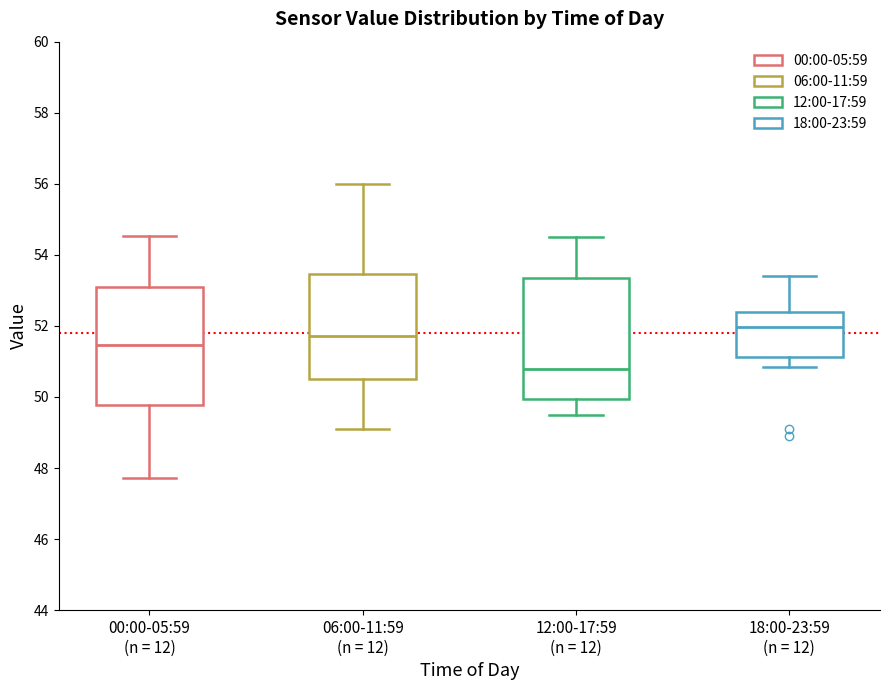

Reading left to right, transcribe this box plot: for each box, give where its median line is, the range the box spans, and where its two whiskers end, as read against the y-axis. The values are not printed on the chart, so give them approximately, as read against the axis.

00:00-05:59 (n = 12): median 51.4, box 49.8 to 53.2, whiskers 47.8 to 54.6
06:00-11:59 (n = 12): median 51.8, box 50.6 to 53.4, whiskers 49.2 to 56.0
12:00-17:59 (n = 12): median 50.8, box 50.0 to 53.4, whiskers 49.6 to 54.6
18:00-23:59 (n = 12): median 52.0, box 51.2 to 52.4, whiskers 50.8 to 53.4